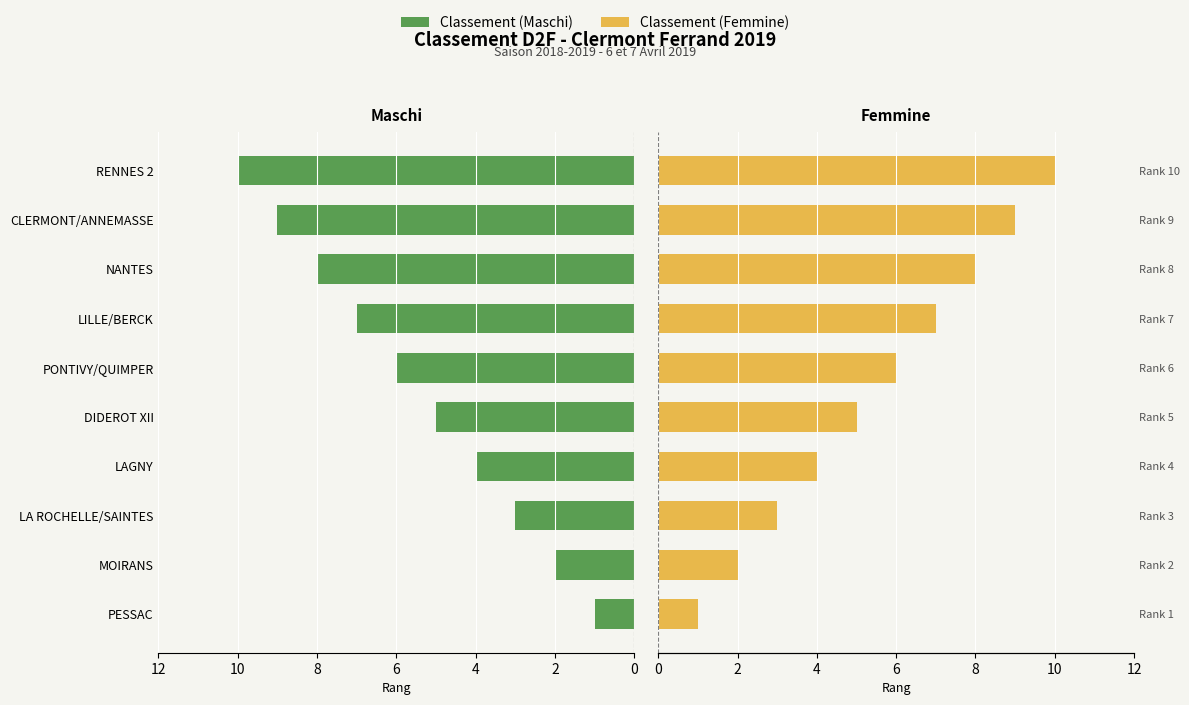

Does the chart contain stacked bars?

No